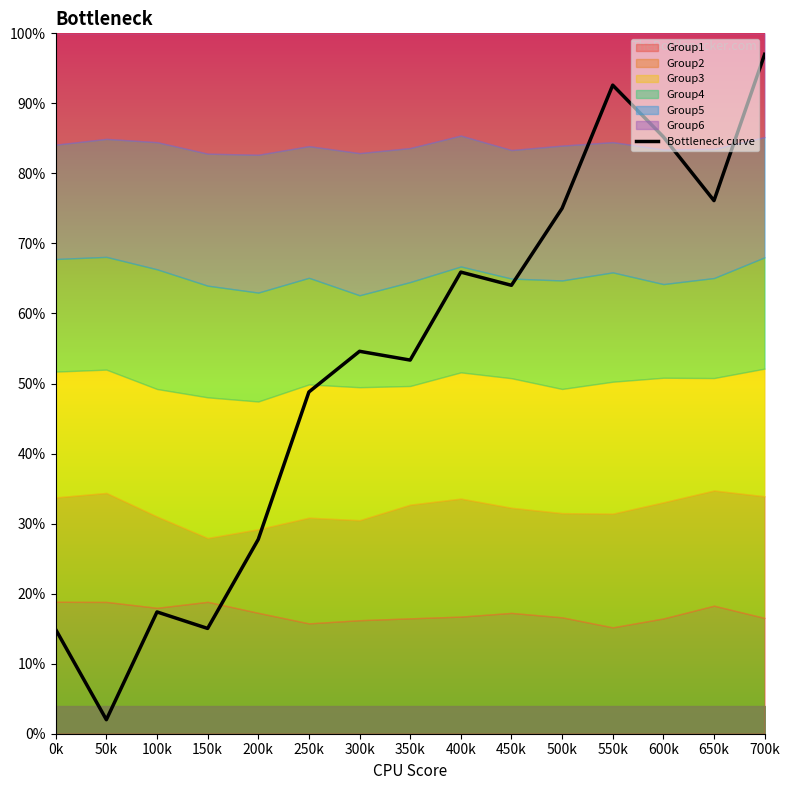

Where is the first local maximum?

100k